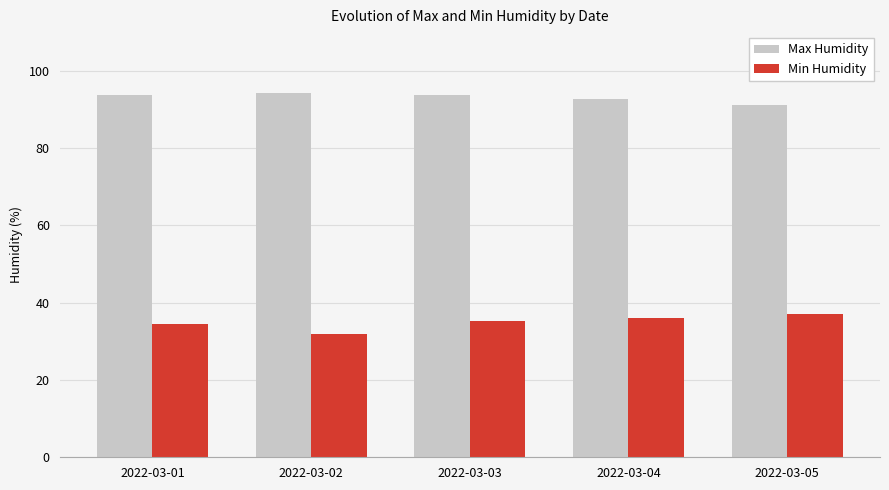

Which series has the widest spread of values?

Min Humidity